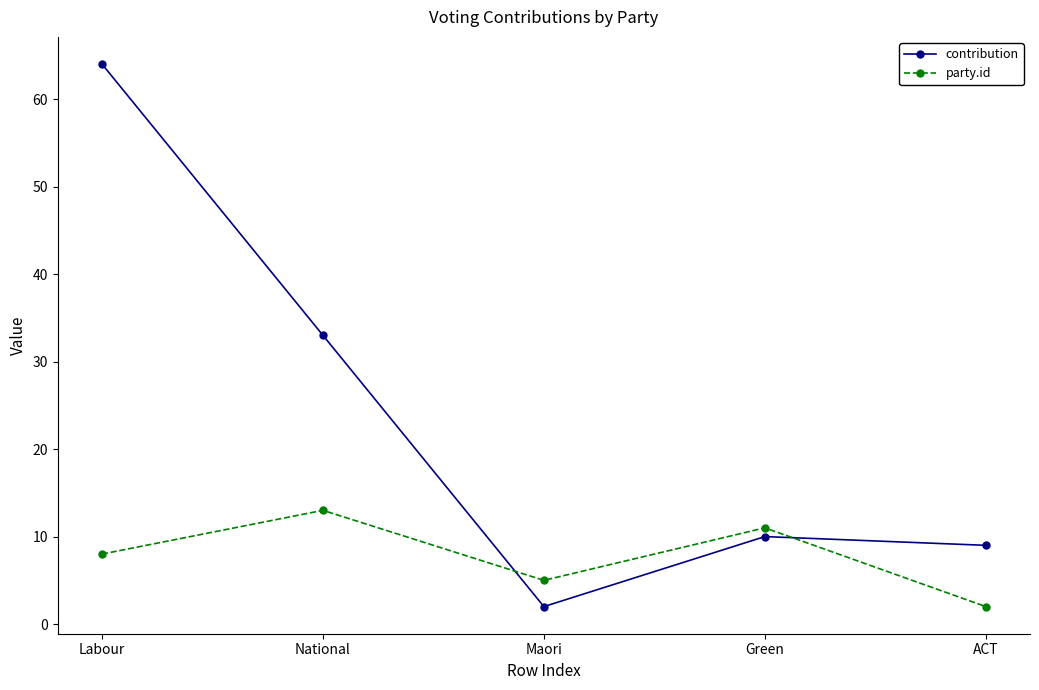

Where do party.id and contribution first cross each other?

National and Maori